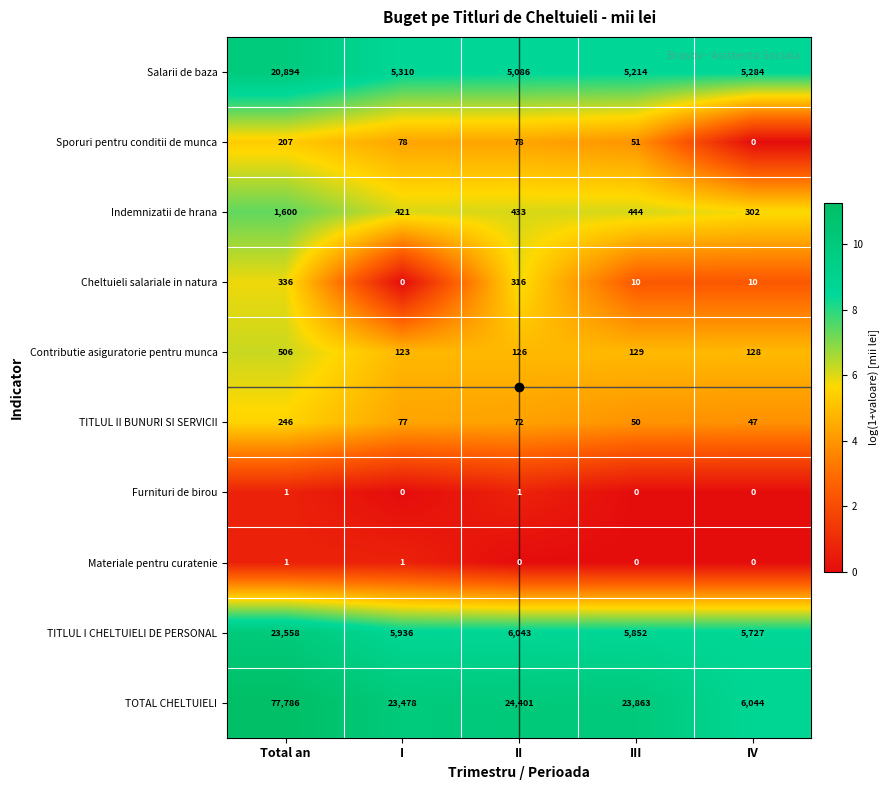

Rank the categories by TITLUL II BUNURI SI SERVICII value from highest to lowest.

Total an, I, II, III, IV